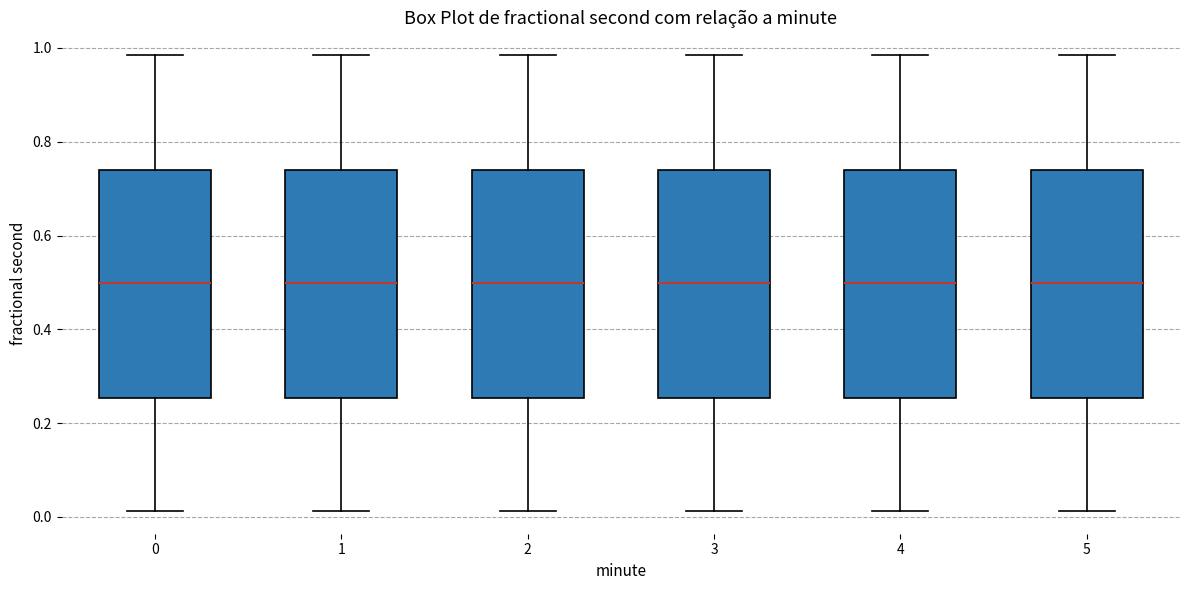

Reading left to right, transcribe this box plot: for each box, give where its median line is, the range the box spans, and where its two whiskers end, as read against the y-axis. The values are not printed on the chart, so give them approximately, as read against the axis.

0: median 0.50, box 0.26 to 0.74, whiskers 0.02 to 0.98
1: median 0.50, box 0.26 to 0.74, whiskers 0.02 to 0.98
2: median 0.50, box 0.26 to 0.74, whiskers 0.02 to 0.98
3: median 0.50, box 0.26 to 0.74, whiskers 0.02 to 0.98
4: median 0.50, box 0.26 to 0.74, whiskers 0.02 to 0.98
5: median 0.50, box 0.26 to 0.74, whiskers 0.02 to 0.98